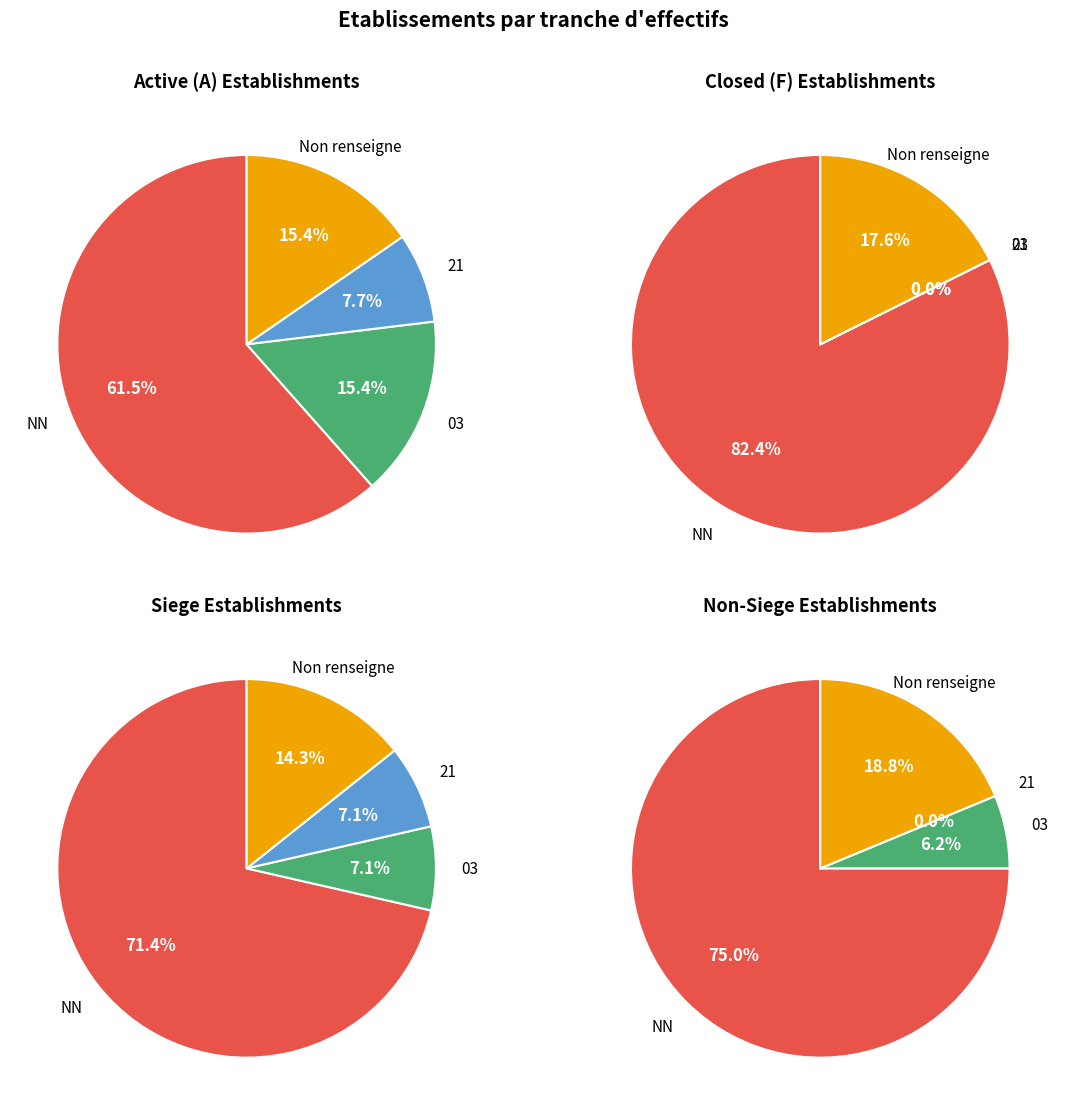

To the nearest percent, what is the average slice percentage?

25%